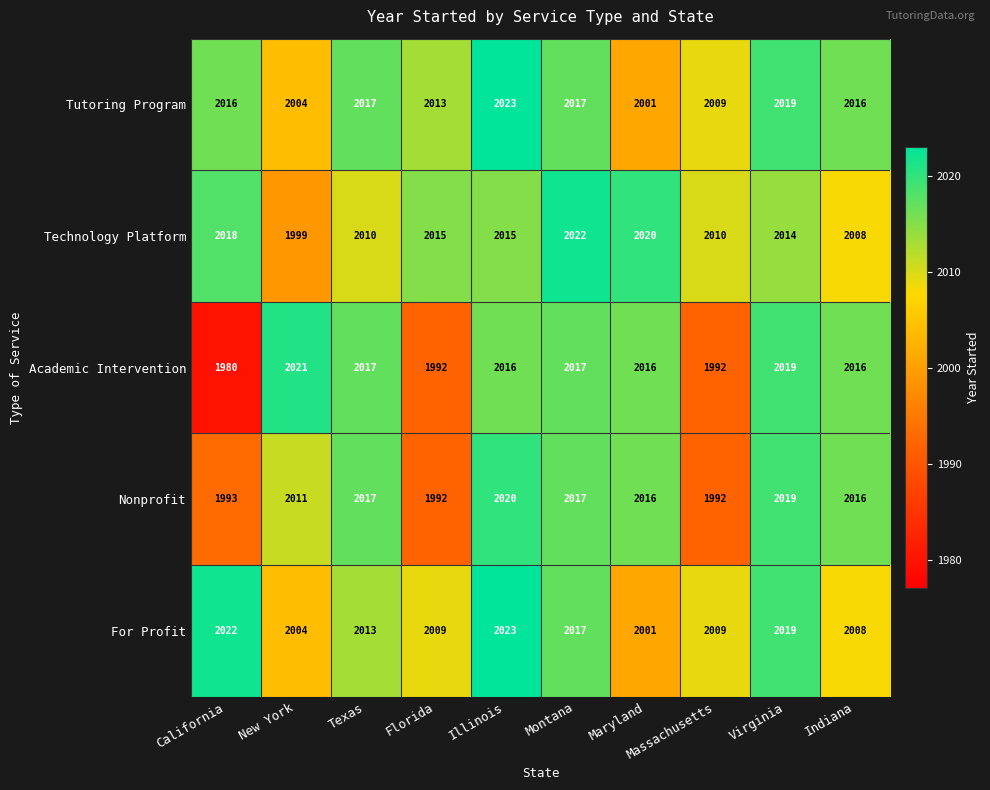

Which series has the widest spread of values?

Academic Intervention